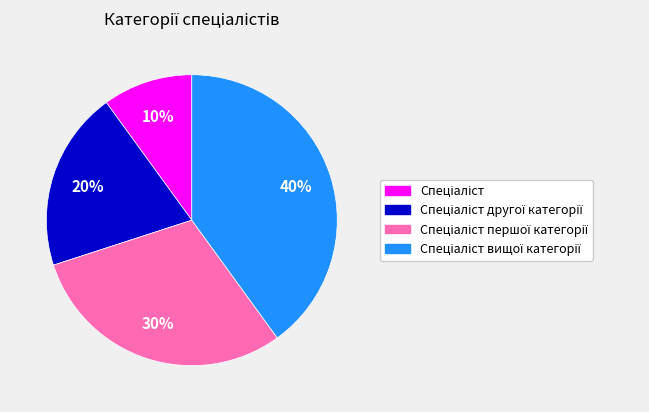

To the nearest percent, what is the difference between the largest and smallest slice percentages?

30%